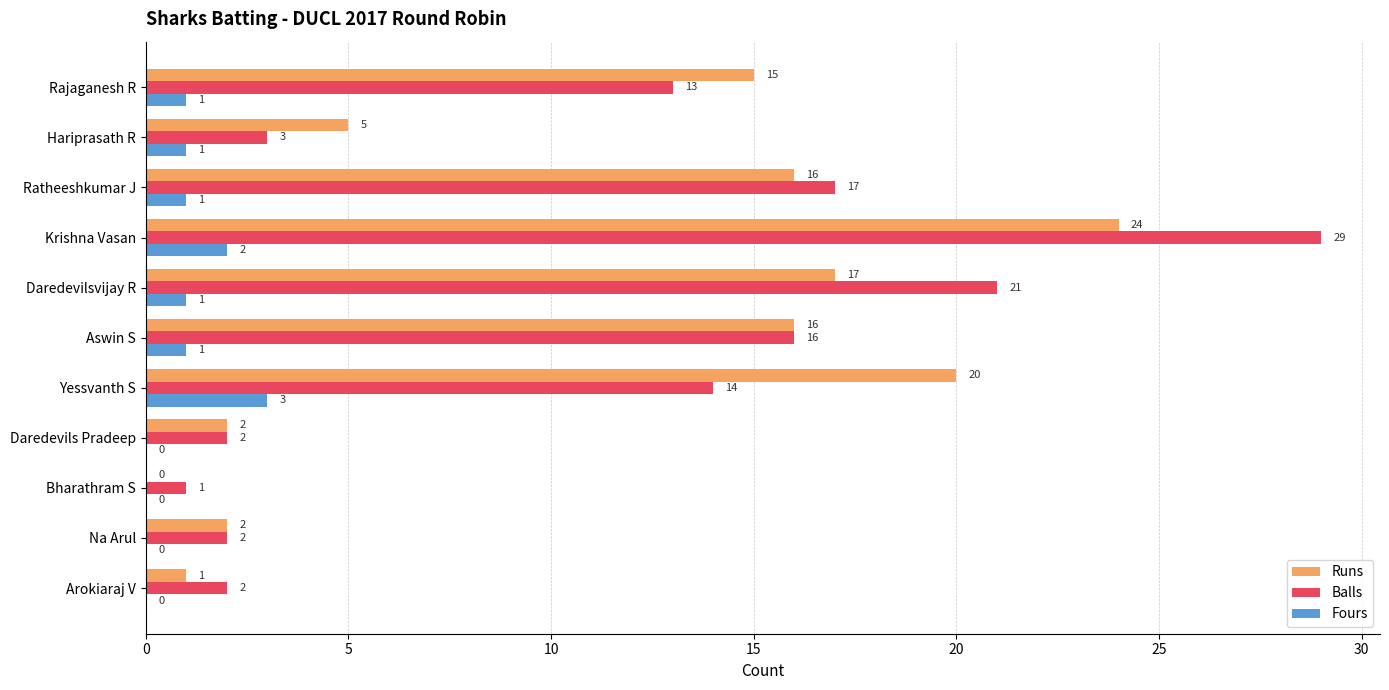

At which category does the chart reach its peak across all series?

Krishna Vasan